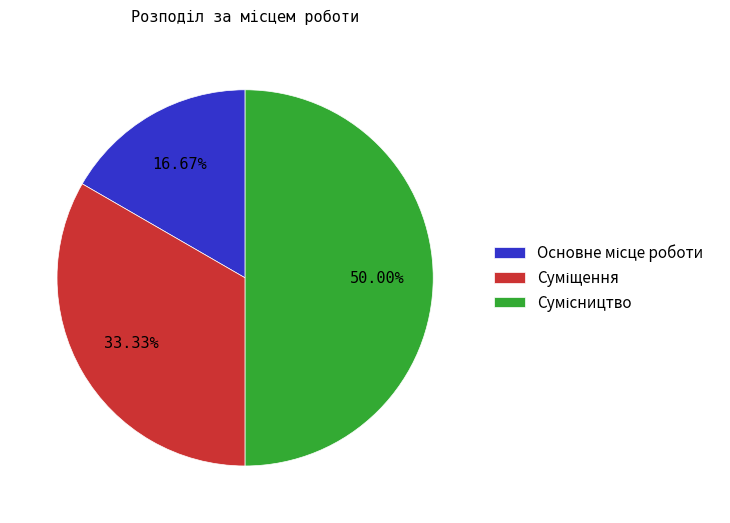

The Суміщення slice represents 33% of the pie. True or false?

True